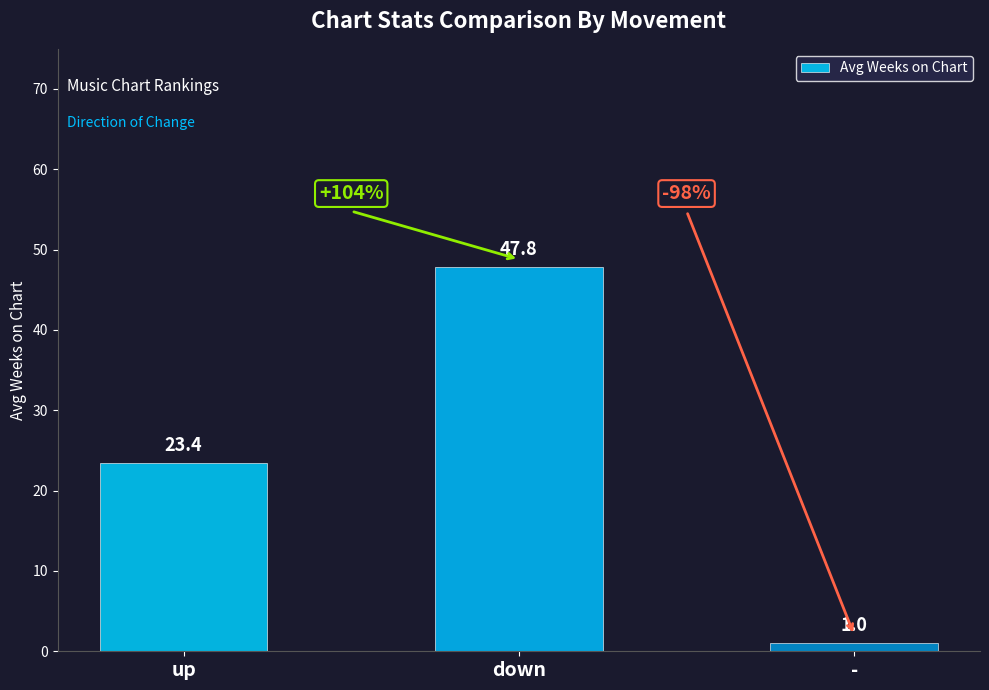

What is the value of the 3rd bar from the left?

1.0